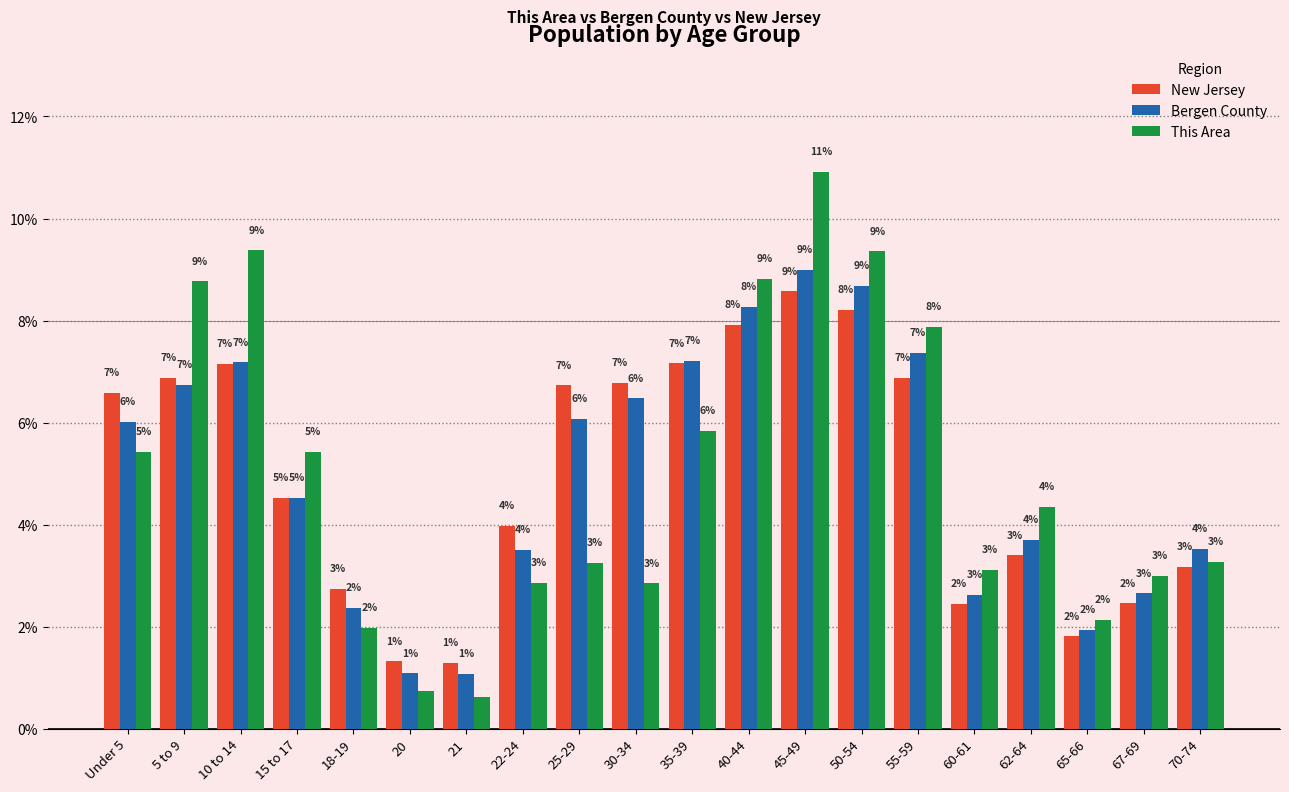

What is the spread (max minus min) of values at 5 to 9?

2.0